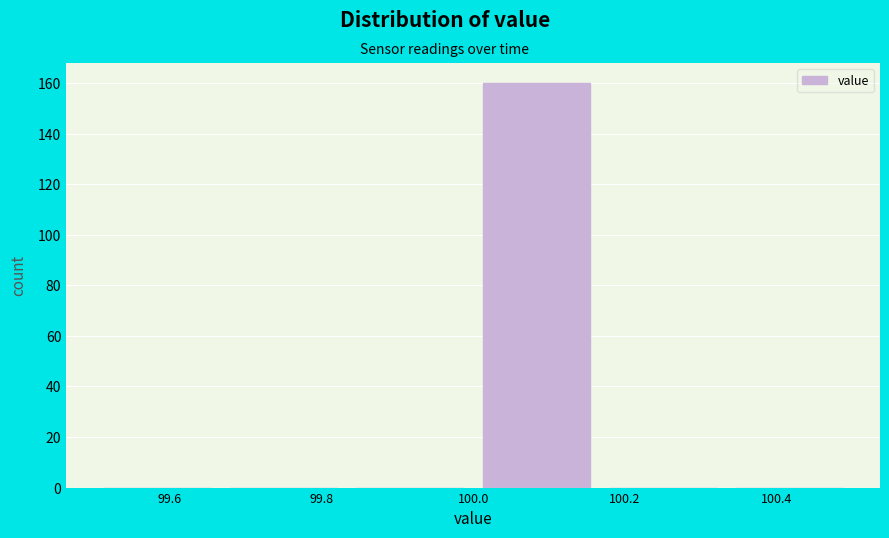

What is the height of the bar covering 100.00 to 100.16 on the x-axis? Neither the bar edges nor the heights are printed on the chart, so give them approximately, as read against the axes.

160